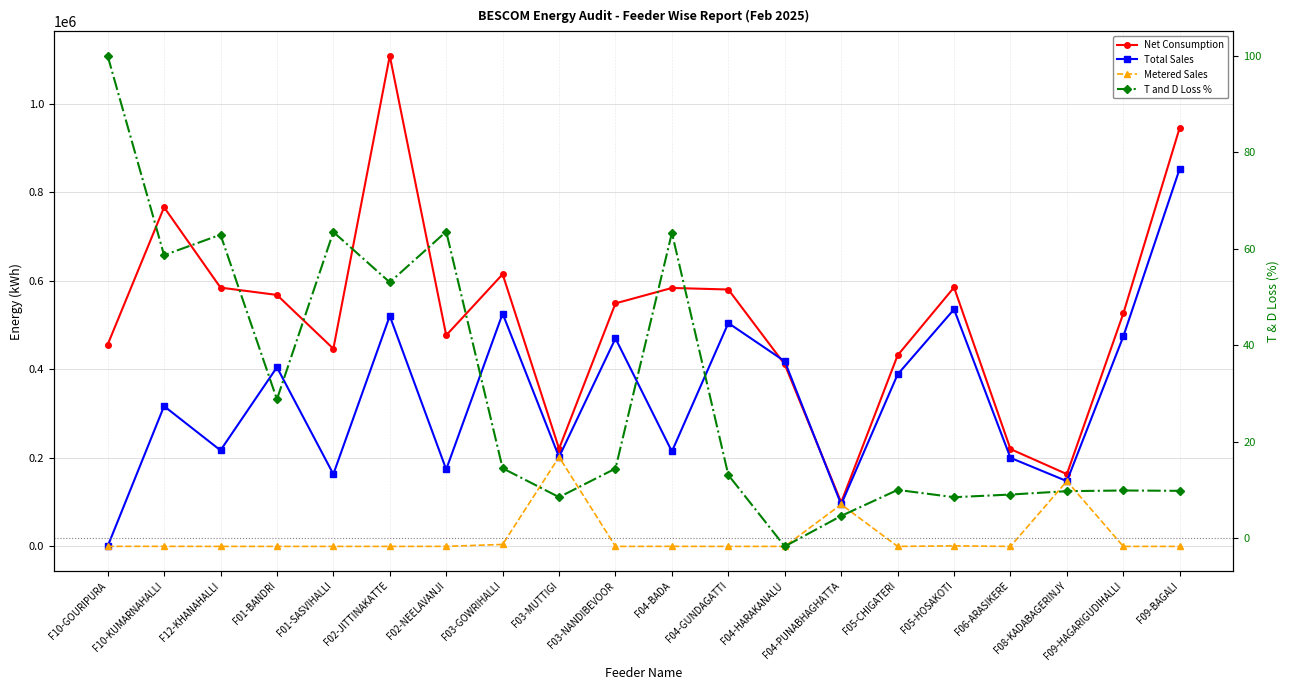

Reading left to right, transcribe all the data shown in this chart.

Net Consumption: F10-GOURIPURA=455600.0	F10-KUMARNAHALLI=765800.0	F12-KHANAHALLI=584360.0	F01-BANDRI=567840.0	F01-SASVIHALLI=446360.0	F02-JITTINAKATTE=1107800.0	F02-NEELAVANJI=476600.0	F03-GOWRIHALLI=614600.0	F03-MUTTIGI=220600.0	F03-NANDIBEVOOR=548780.0	F04-BADA=583600.0	F04-GUNDAGATTI=580080.0	F04-HARAKANALU=410900.0	F04-PUNABHAGHATTA=99400.0	F05-CHIGATERI=431400.0	F05-HOSAKOTI=584860.0	F06-ARASIKERE=219800.0	F08-KADABAGERINJY=163240.0	F09-HAGARIGUDIHALLI=526000.0	F09-BAGALI=945660.0
Total Sales: F10-GOURIPURA=159.0	F10-KUMARNAHALLI=316714.0	F12-KHANAHALLI=216903.0	F01-BANDRI=404519.0	F01-SASVIHALLI=163126.0	F02-JITTINAKATTE=520400.0	F02-NEELAVANJI=173820.0	F03-GOWRIHALLI=525659.0	F03-MUTTIGI=201891.0	F03-NANDIBEVOOR=469689.0	F04-BADA=214332.0	F04-GUNDAGATTI=504343.0	F04-HARAKANALU=417997.0	F04-PUNABHAGHATTA=94838.0	F05-CHIGATERI=388364.0	F05-HOSAKOTI=535346.0	F06-ARASIKERE=199981.0	F08-KADABAGERINJY=147371.0	F09-HAGARIGUDIHALLI=474144.0	F09-BAGALI=853065.0
Metered Sales: F10-GOURIPURA=159.0	F10-KUMARNAHALLI=115.0	F12-KHANAHALLI=20.0	F01-BANDRI=0.0	F01-SASVIHALLI=0.0	F02-JITTINAKATTE=0.0	F02-NEELAVANJI=87.0	F03-GOWRIHALLI=4459.0	F03-MUTTIGI=201891.0	F03-NANDIBEVOOR=0.0	F04-BADA=110.0	F04-GUNDAGATTI=0.0	F04-HARAKANALU=28.0	F04-PUNABHAGHATTA=94838.0	F05-CHIGATERI=0.0	F05-HOSAKOTI=1210.0	F06-ARASIKERE=0.0	F08-KADABAGERINJY=147371.0	F09-HAGARIGUDIHALLI=0.0	F09-BAGALI=0.0
T and D Loss %: F10-GOURIPURA=100.0	F10-KUMARNAHALLI=58.6	F12-KHANAHALLI=62.9	F01-BANDRI=28.8	F01-SASVIHALLI=63.5	F02-JITTINAKATTE=53.0	F02-NEELAVANJI=63.5	F03-GOWRIHALLI=14.5	F03-MUTTIGI=8.5	F03-NANDIBEVOOR=14.4	F04-BADA=63.3	F04-GUNDAGATTI=13.1	F04-HARAKANALU=-1.7	F04-PUNABHAGHATTA=4.6	F05-CHIGATERI=10.0	F05-HOSAKOTI=8.5	F06-ARASIKERE=9.0	F08-KADABAGERINJY=9.7	F09-HAGARIGUDIHALLI=9.9	F09-BAGALI=9.8